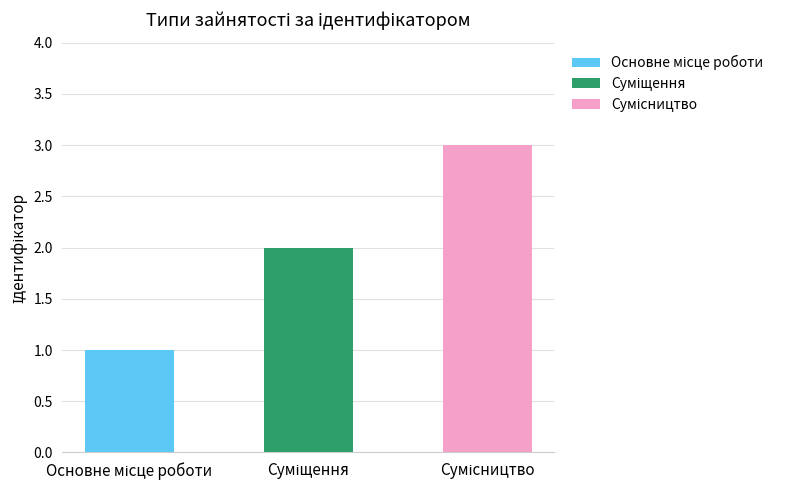

What is the greatest value displayed?

3